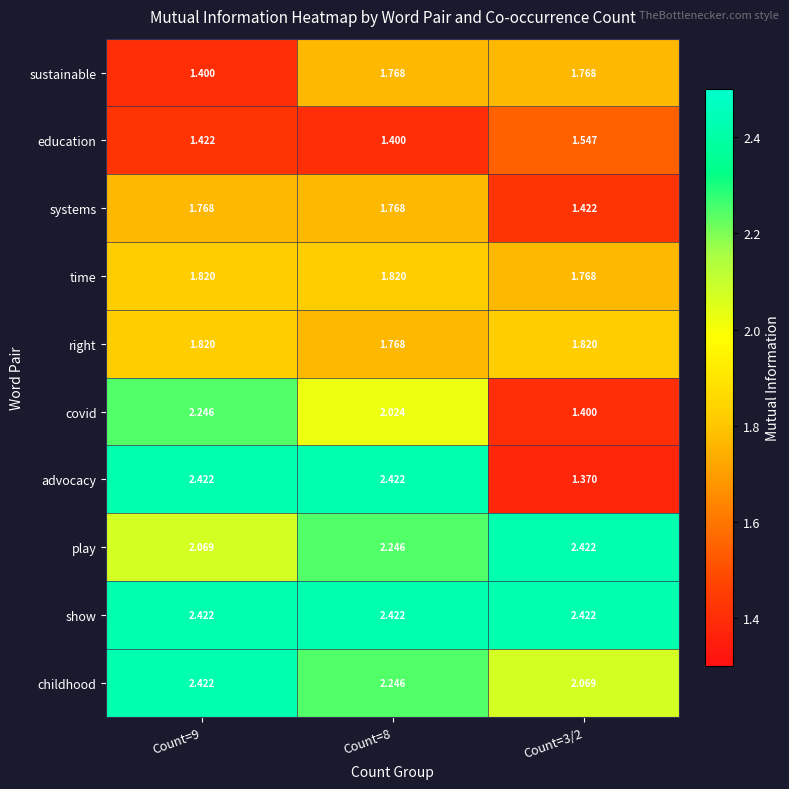

Which category has the lowest value across all series?

Count=3/2